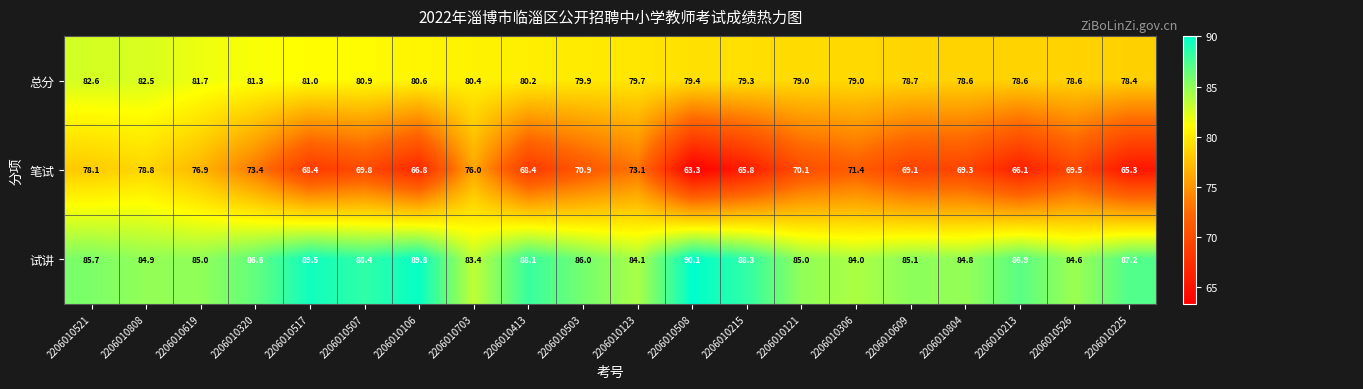

At how many categories does at least one series exceed 82?

20